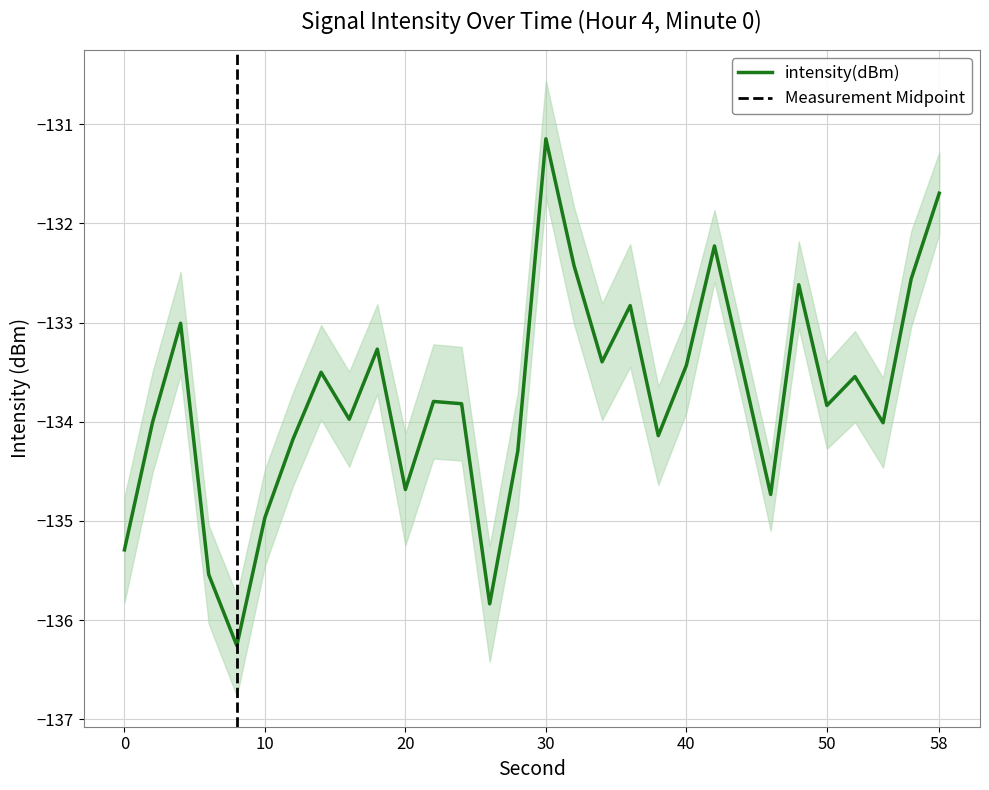

True or false: the data has more than 0 interior local peaks.

True